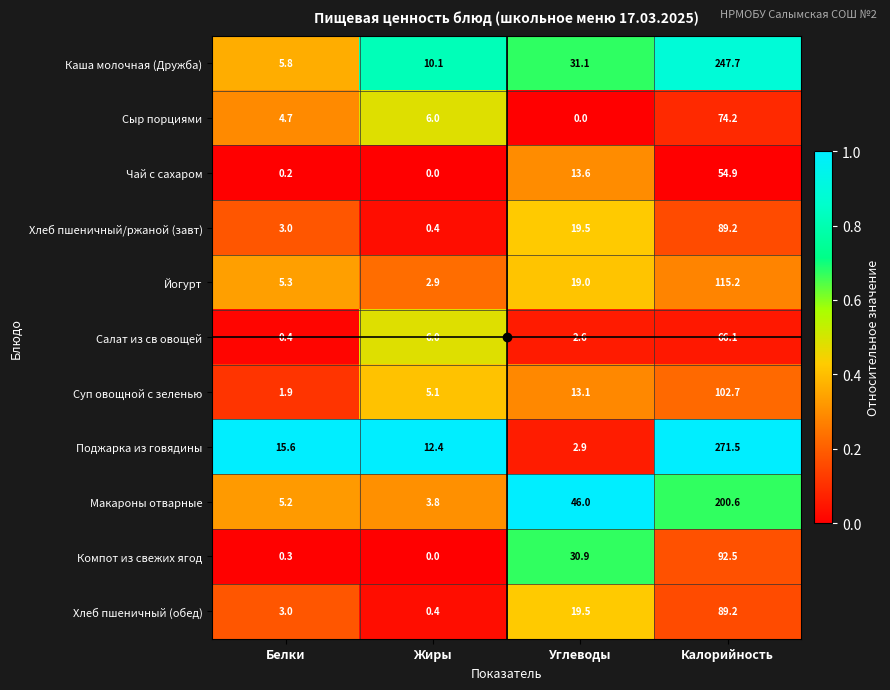

What is the sum of the Компот из свежих ягод values at Жиры and Белки?

0.3